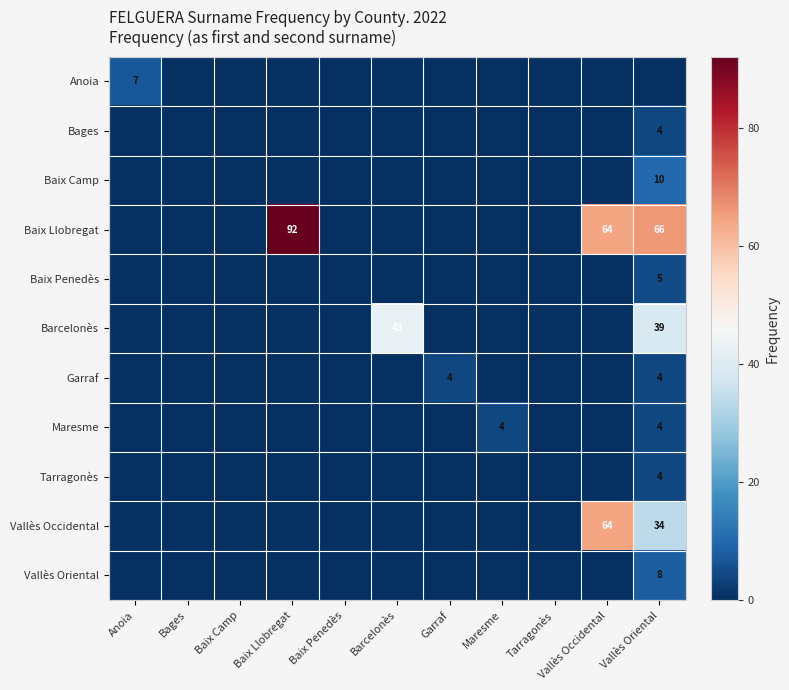

True or false: Vallès Oriental has a value of 3 at Vallès Oriental.

False